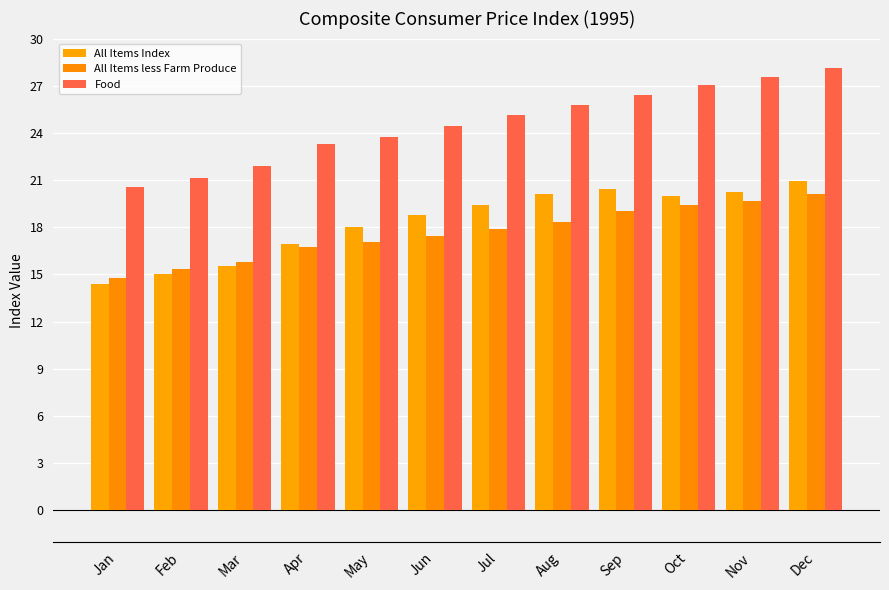

Which has a higher value, Apr or Nov?

Nov